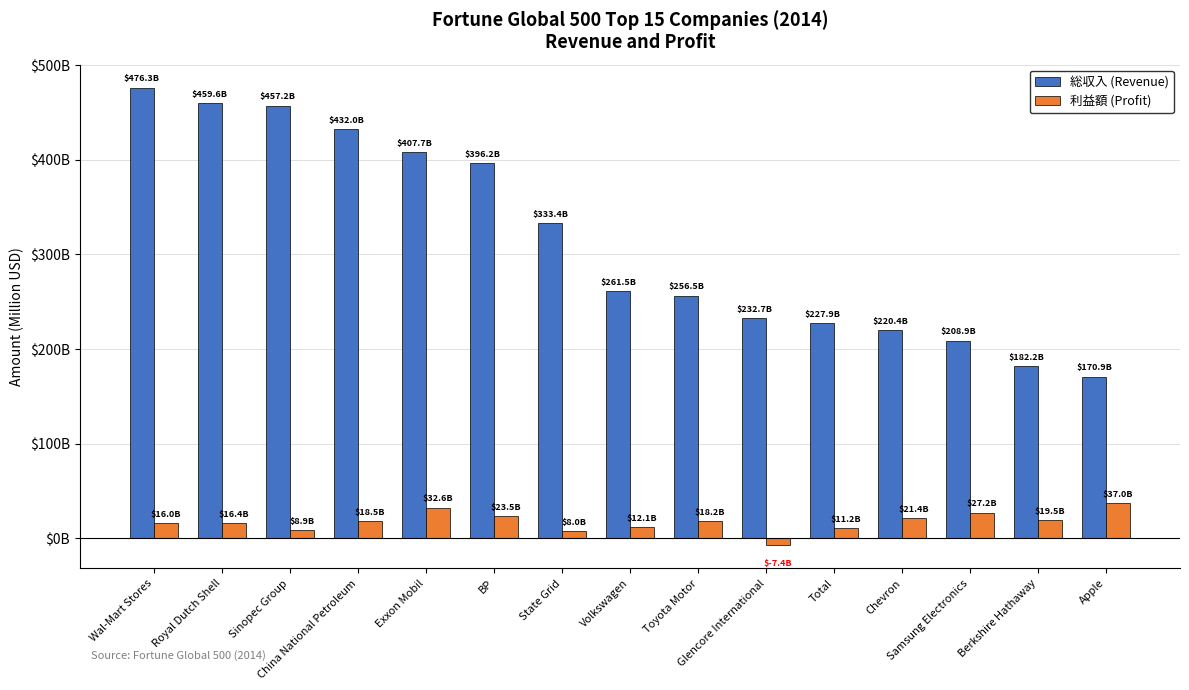

Is the value of 総収入 (Revenue) at Apple greater than the value of 利益額 (Profit) at Toyota Motor?

Yes